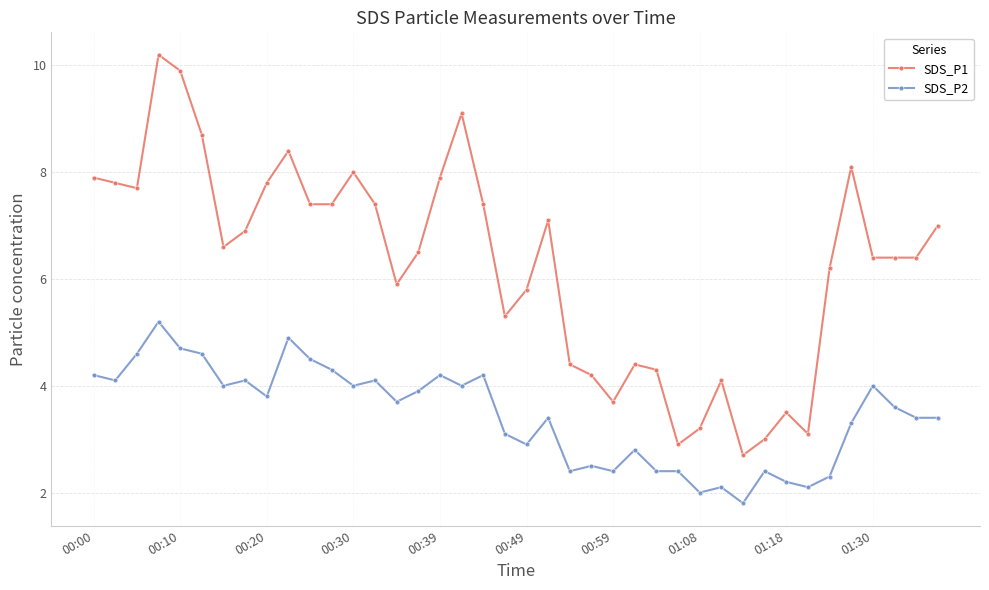

Which series has the widest spread of values?

SDS_P1